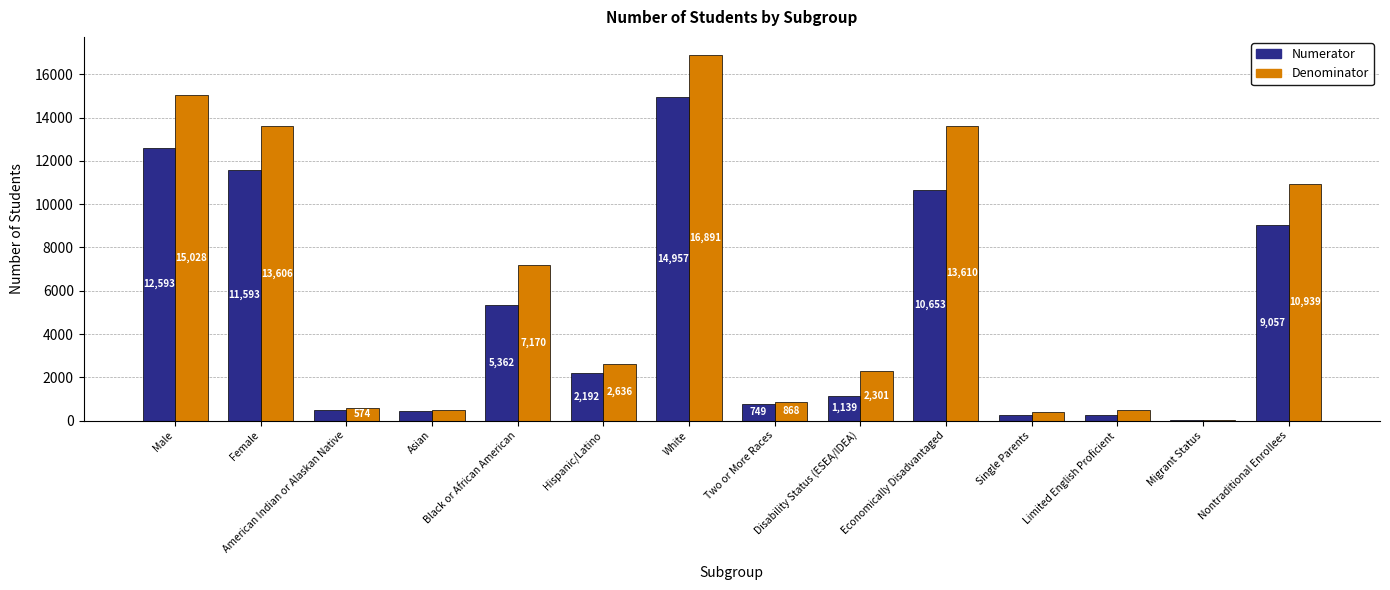

Reading right to left, transcribe all the data shown in this chart.

Numerator: 9057	19	259	279	10653	1139	749	14957	2192	5362	442	467	11593	12593
Denominator: 10939	24	474	410	13610	2301	868	16891	2636	7170	476	574	13606	15028